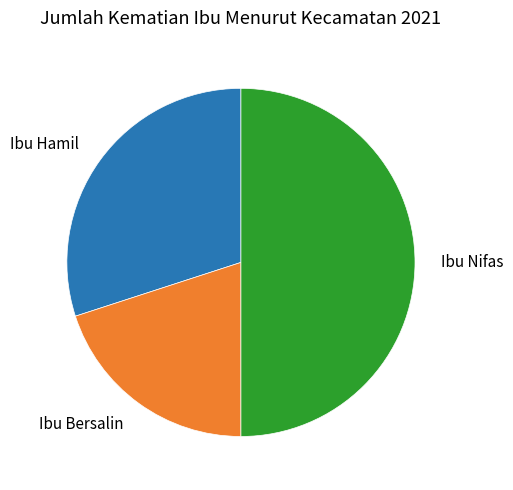

The Ibu Nifas slice represents 64% of the pie. True or false?

False